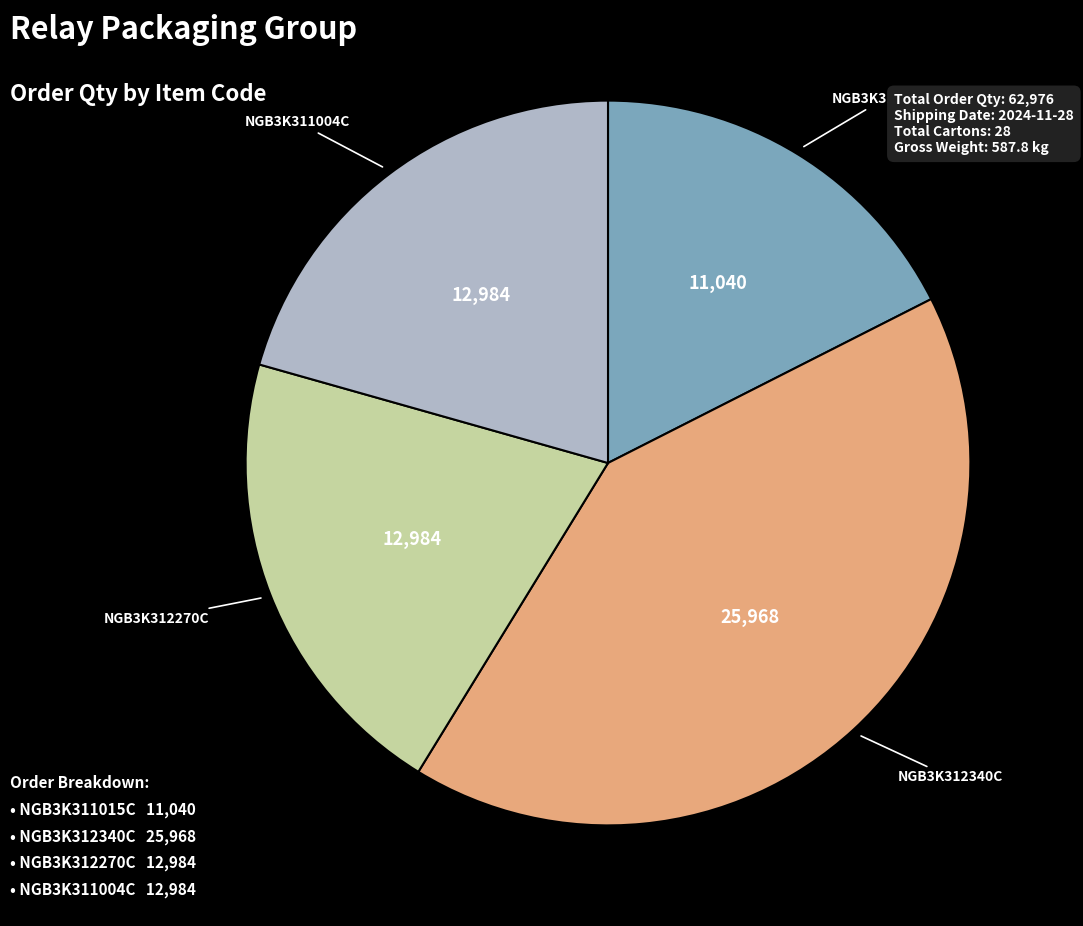

How many slices are in this pie chart?

4